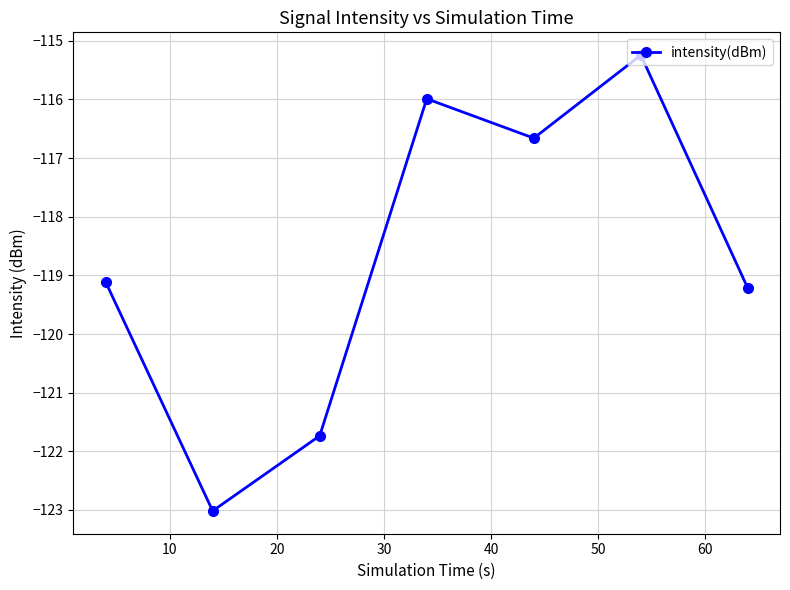

True or false: there are more than 1 points higher than both neighbors.

True